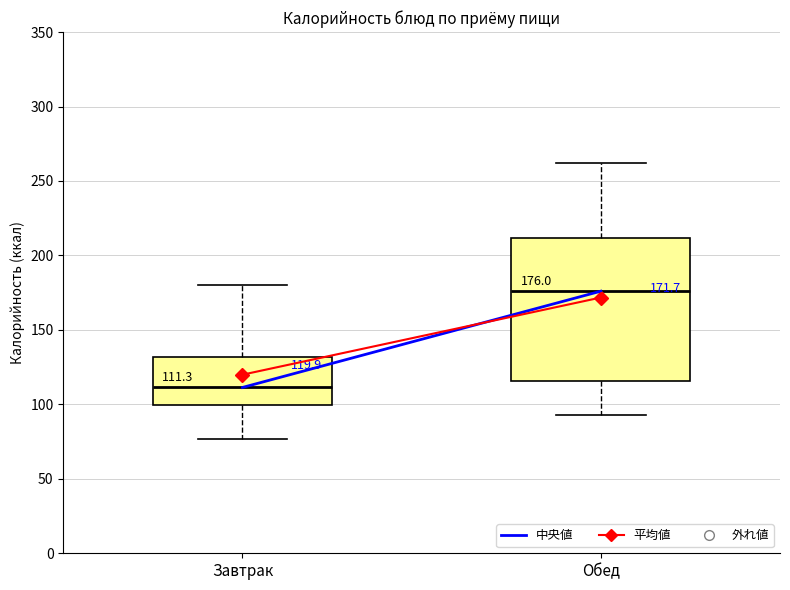

Which box has the lowest median line?

Завтрак